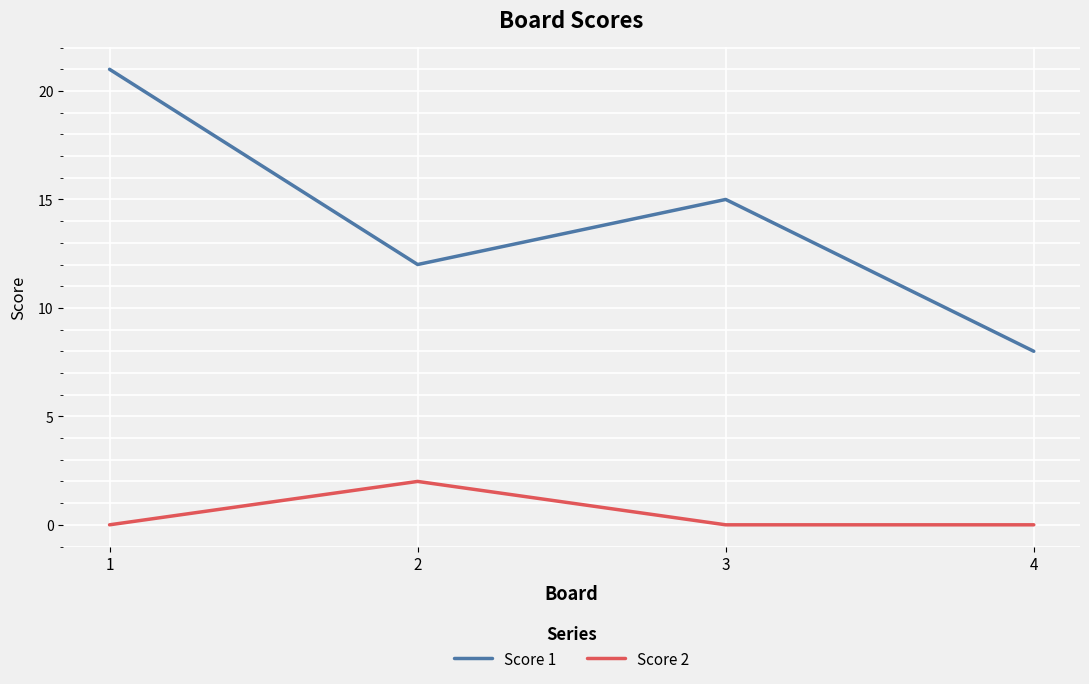

True or false: Score 1 and Score 2 intersect in this chart.

False